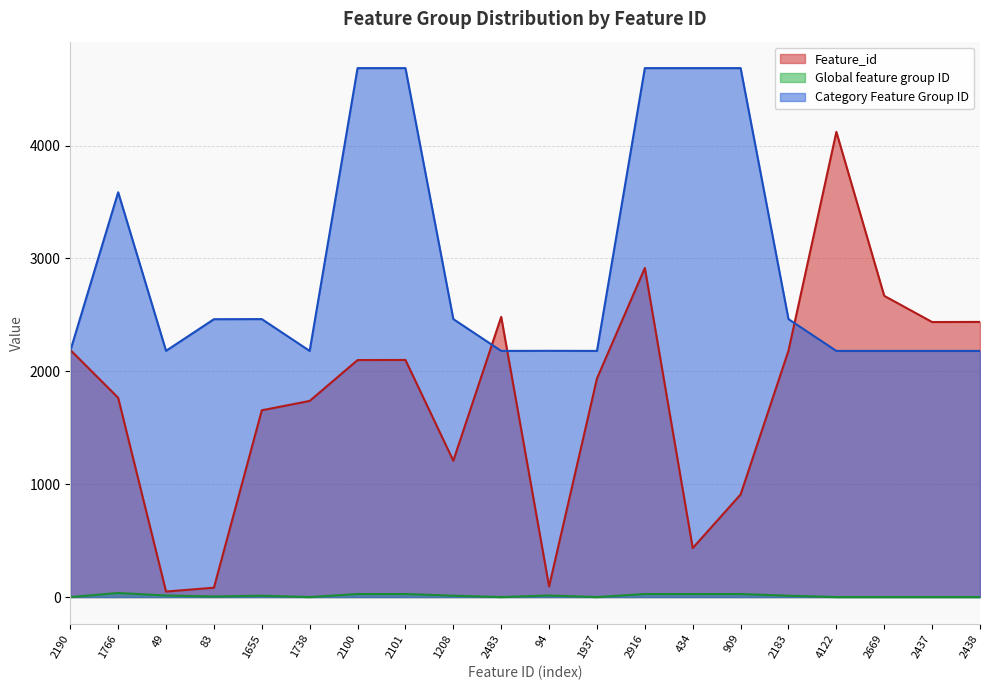

What is the difference between the Category Feature Group ID values at 2183 and 2437?

282